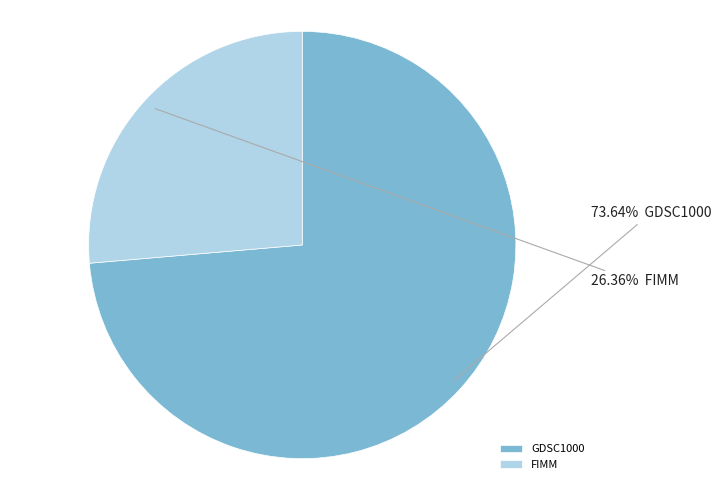

To the nearest percent, what is the average slice percentage?

50%